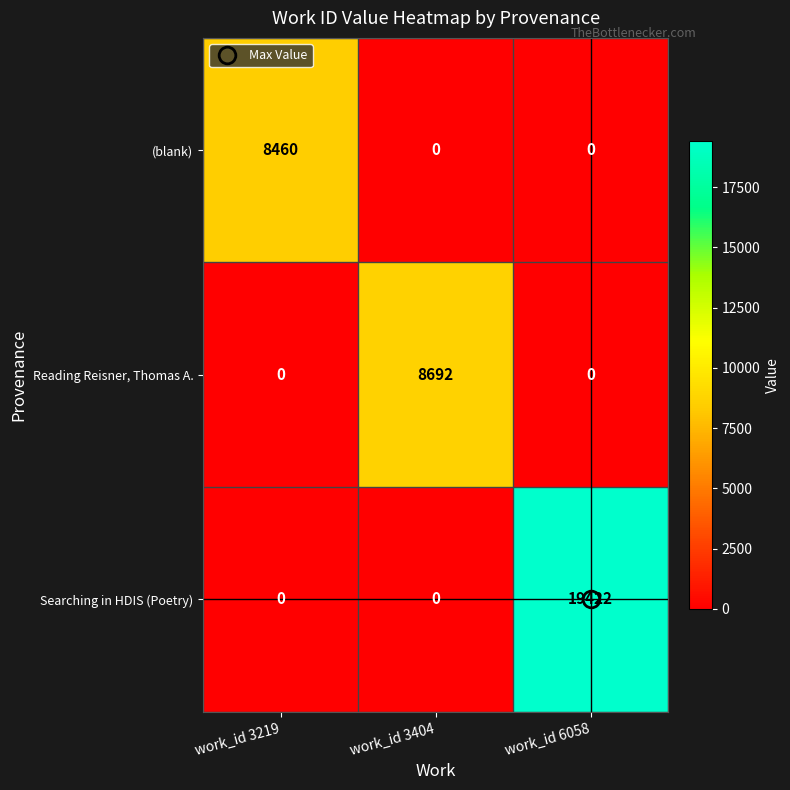

What is the difference between the maximum and minimum values in the Searching in HDIS (Poetry) series?

19422